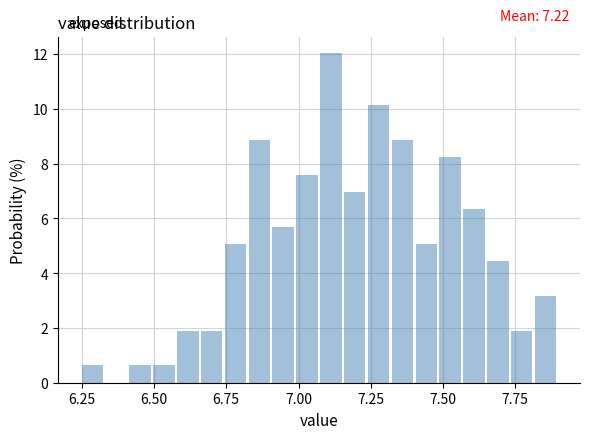

Around what value on the x-axis is the tallest bar? Give the approximate position of its centre, as read against the axis.

7.10